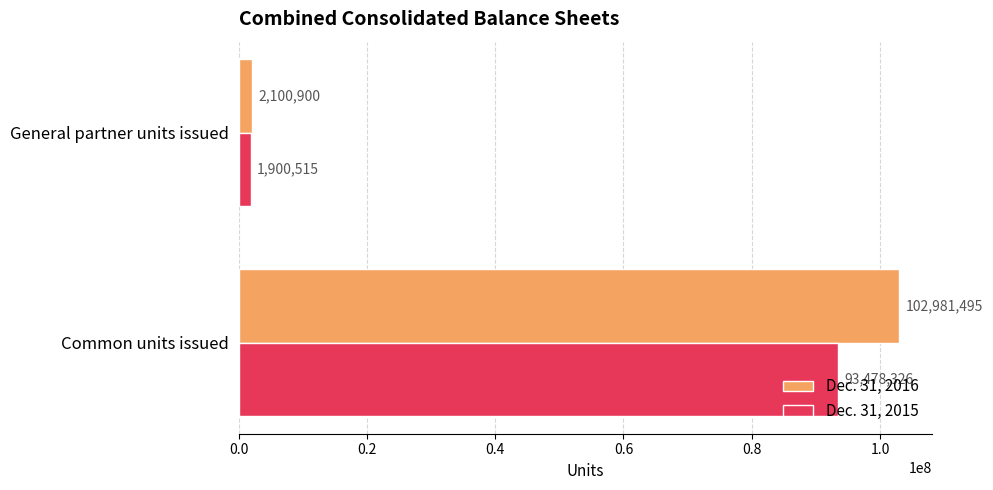

What is the difference between the maximum and minimum values in the Dec. 31, 2016 series?

100880595